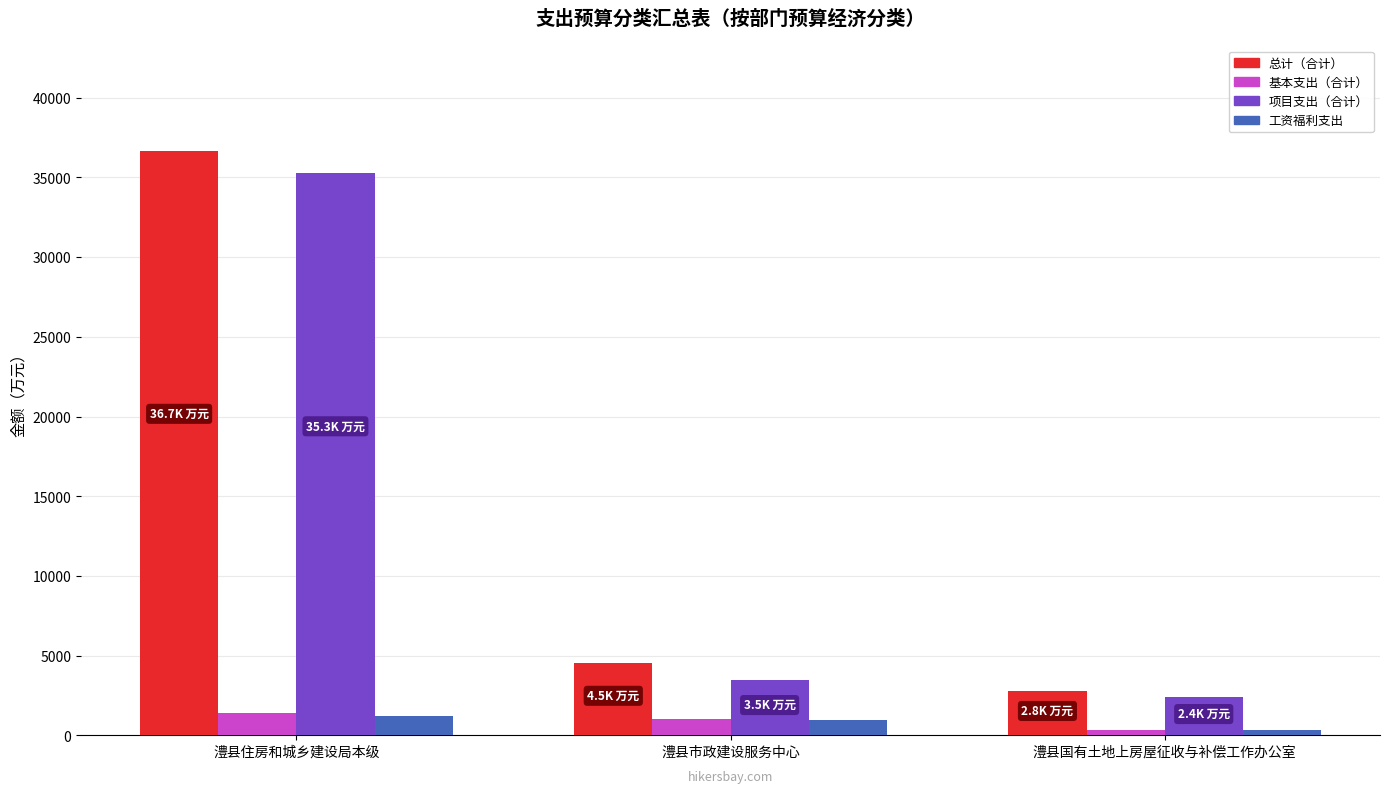

At which label does 总计（合计） reach its minimum?

澧县国有土地上房屋征收与补偿工作办公室